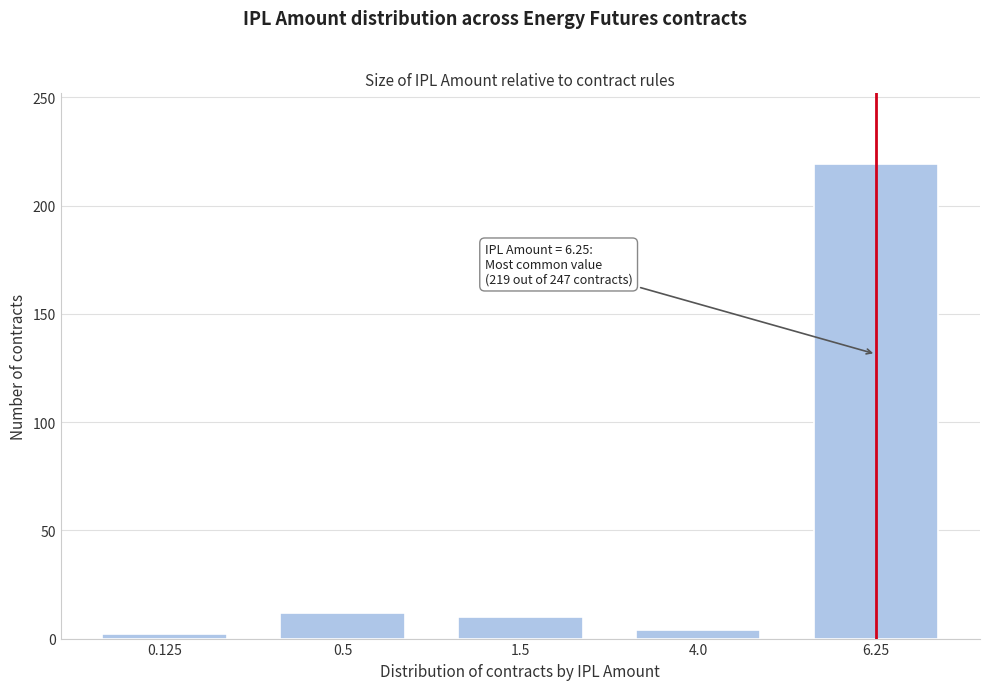

Reading right to left, list all the values displayed in this chart.

219	4	10	12	2